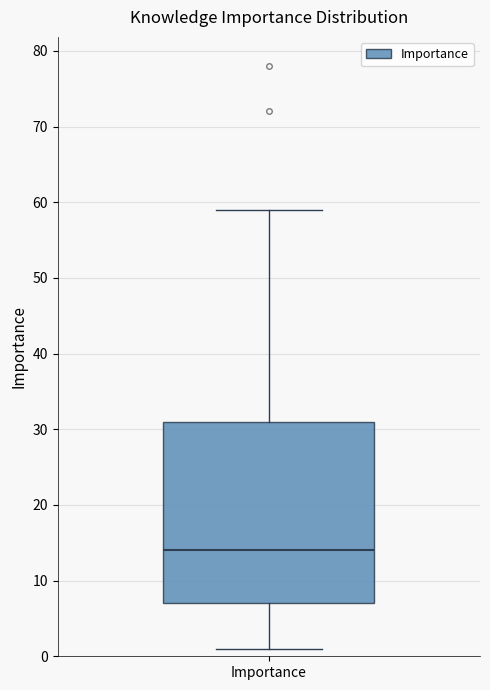

Transcribe this box plot: give where the median line is, the range the box spans, and where the two whiskers end, as read against the y-axis. The values are not printed on the chart, so give them approximately, as read against the axis.

median 14, box 7 to 31, whiskers 1 to 59